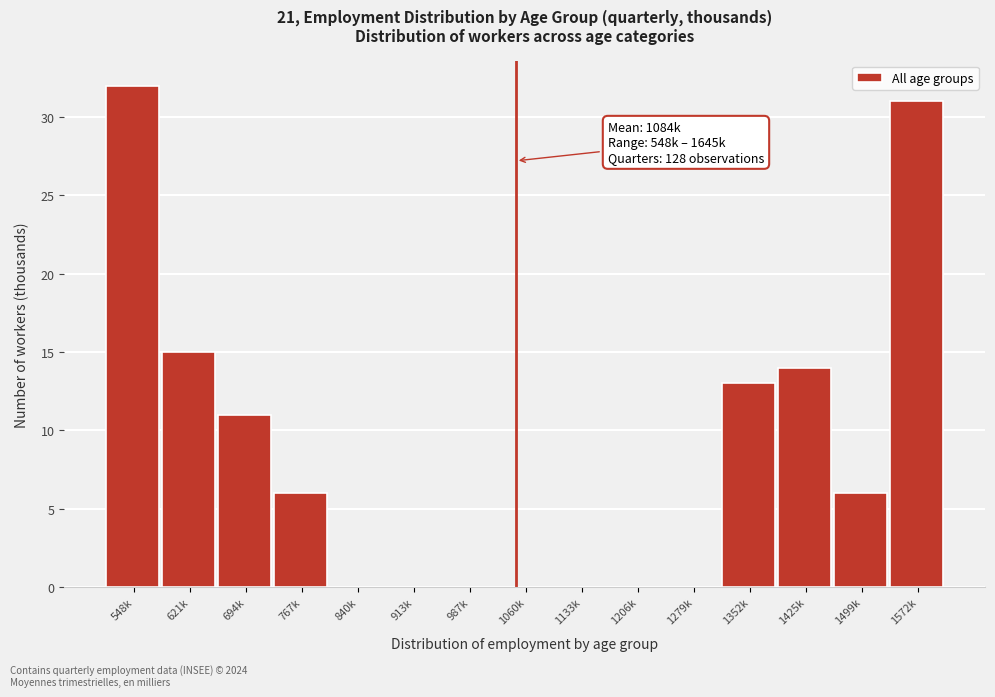

Reading left to right, transcribe all the data shown in this chart.

548k=32	621k=15	694k=11	767k=6	840k=0	913k=0	987k=0	1060k=0	1133k=0	1206k=0	1279k=0	1352k=13	1425k=14	1499k=6	1572k=31